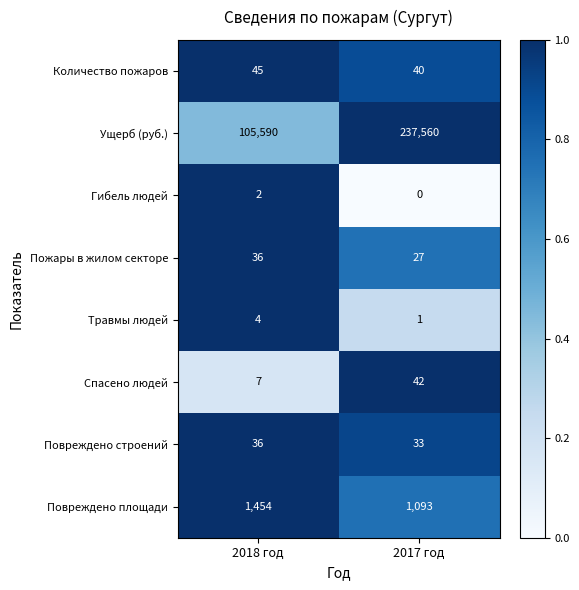

Reading left to right, transcribe all the data shown in this chart.

Количество пожаров: 45	40
Ущерб (руб.): 105590	237560
Гибель людей: 2	0
Пожары в жилом секторе: 36	27
Травмы людей: 4	1
Спасено людей: 7	42
Повреждено строений: 36	33
Повреждено площади: 1454	1093